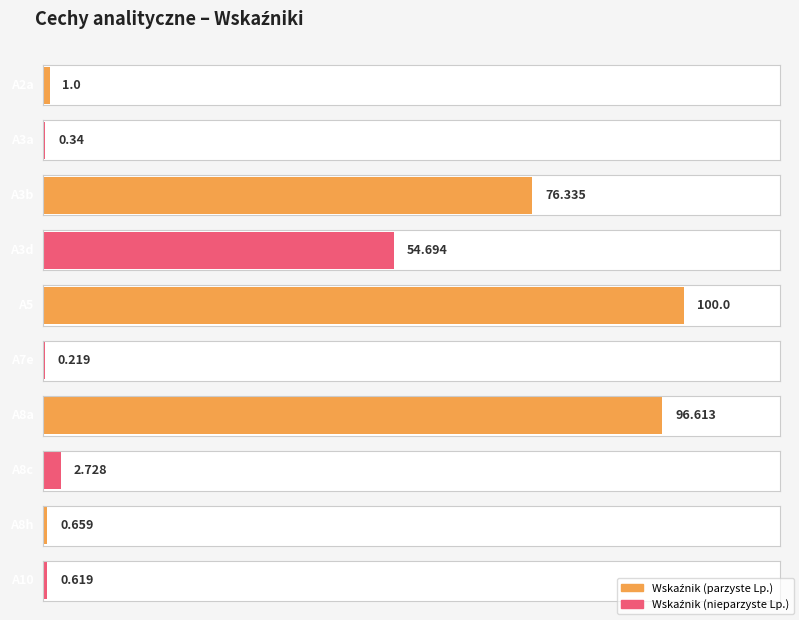

What is the average value?

33.3